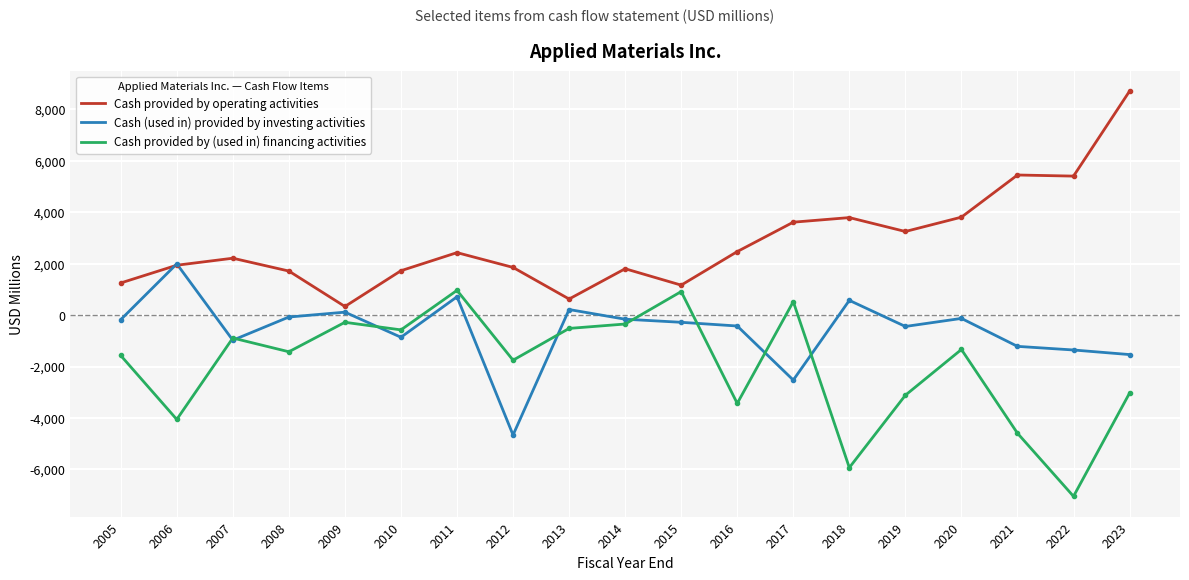

Is it true that Cash (used in) provided by investing activities equals -1357 at 2022?

True